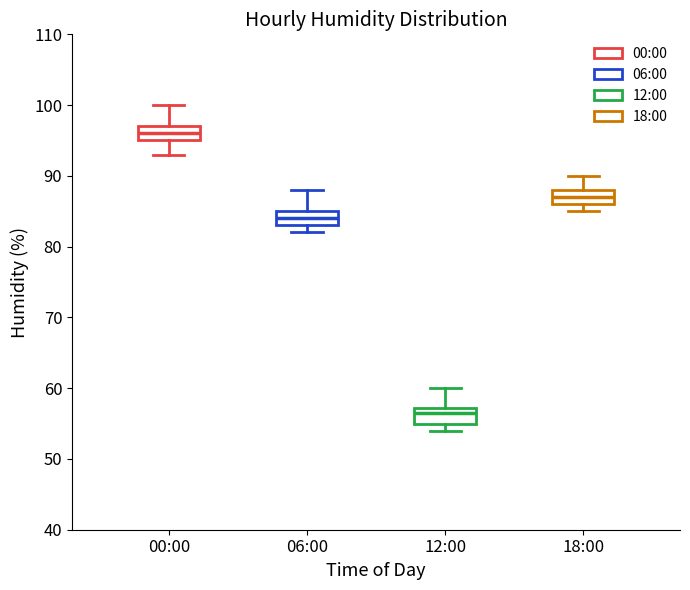

Reading left to right, transcribe this box plot: for each box, give where its median line is, the range the box spans, and where its two whiskers end, as read against the y-axis. The values are not printed on the chart, so give them approximately, as read against the axis.

00:00: median 96, box 95 to 97, whiskers 93 to 100
06:00: median 84, box 83 to 85, whiskers 82 to 88
12:00: median 57 (just below the box's upper edge), box 55 to 57, whiskers 54 to 60
18:00: median 87, box 86 to 88, whiskers 85 to 90